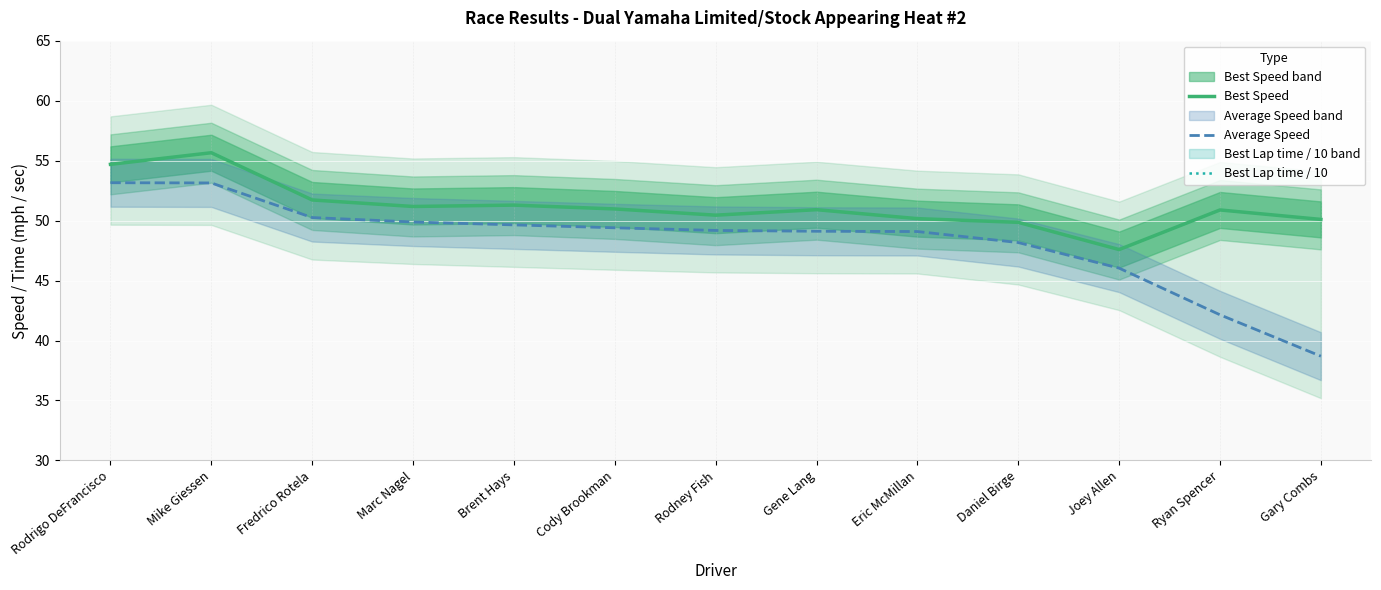

What is the difference between the Best Speed values at Ryan Spencer and Marc Nagel?

0.3